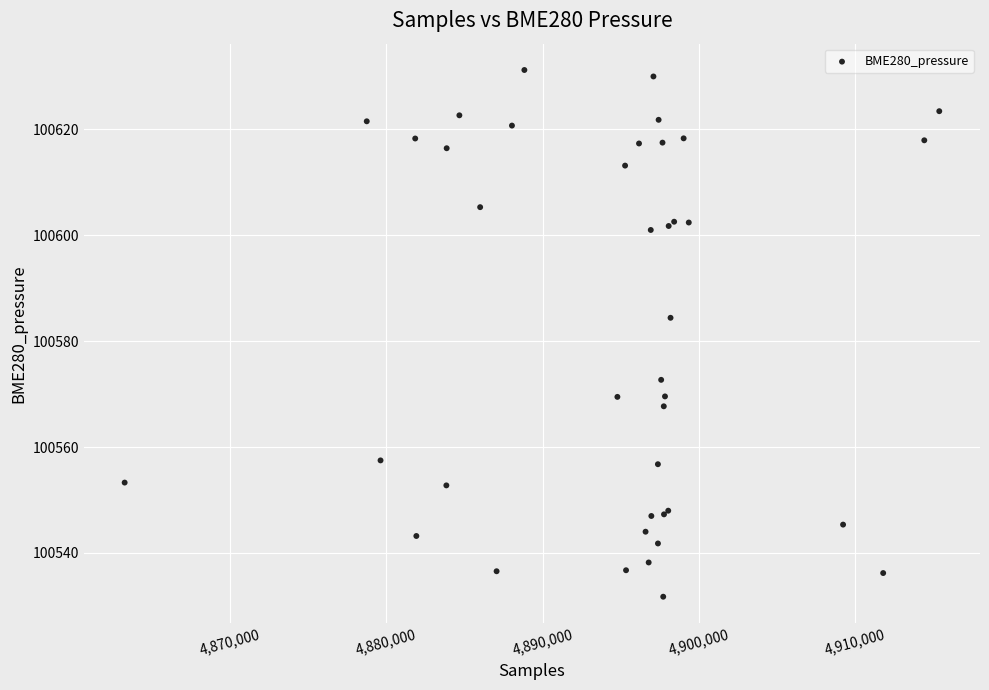

What Y value in the scatter plot is closest to 100581?

100584.4